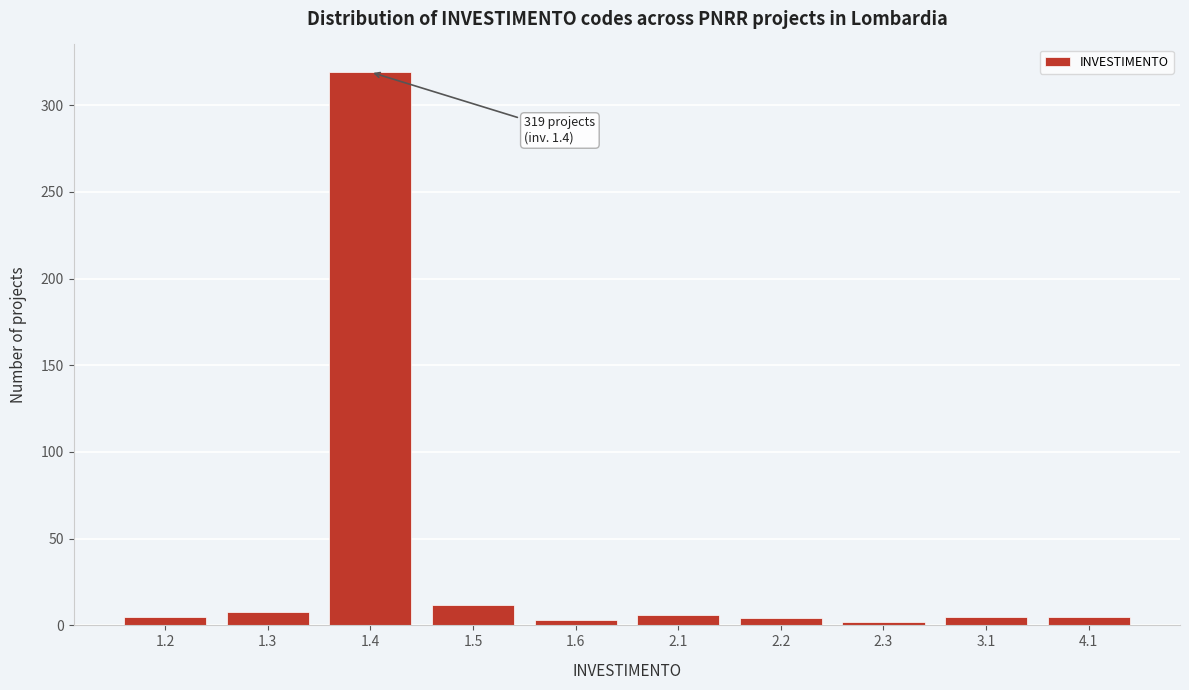

Is it true that the value at 1.5 is 12?

True